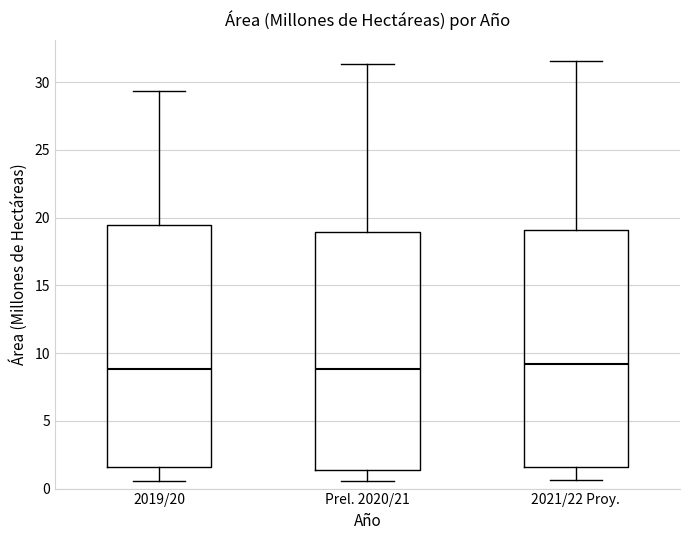

Where is the upper edge of the box for 2021/22 Proy. on the y-axis? The values are not printed on the chart, so give them approximately, as read against the axis.

19.0